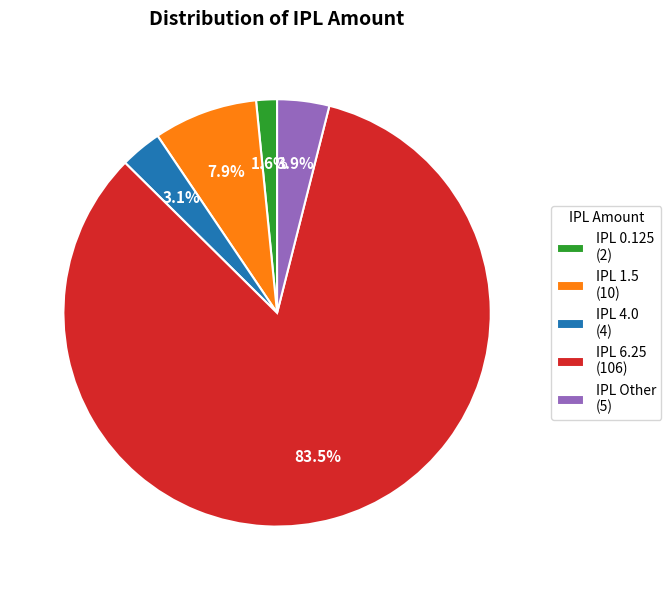

The IPL 1.5 slice represents 1% of the pie. True or false?

False